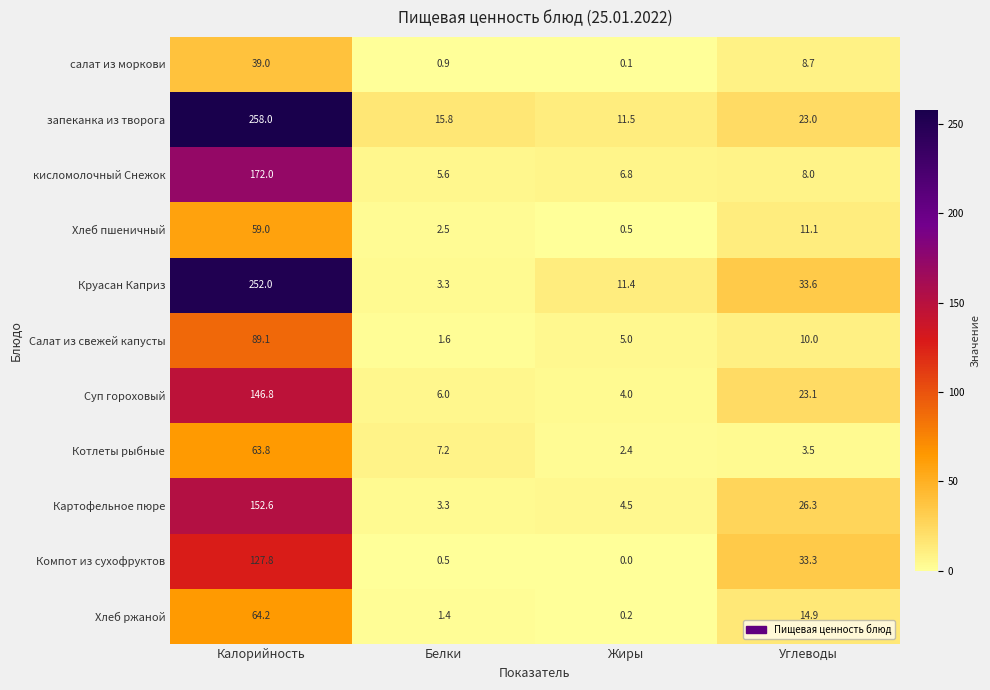

True or false: запеканка из творога has a value of 17.5 at Жиры.

False